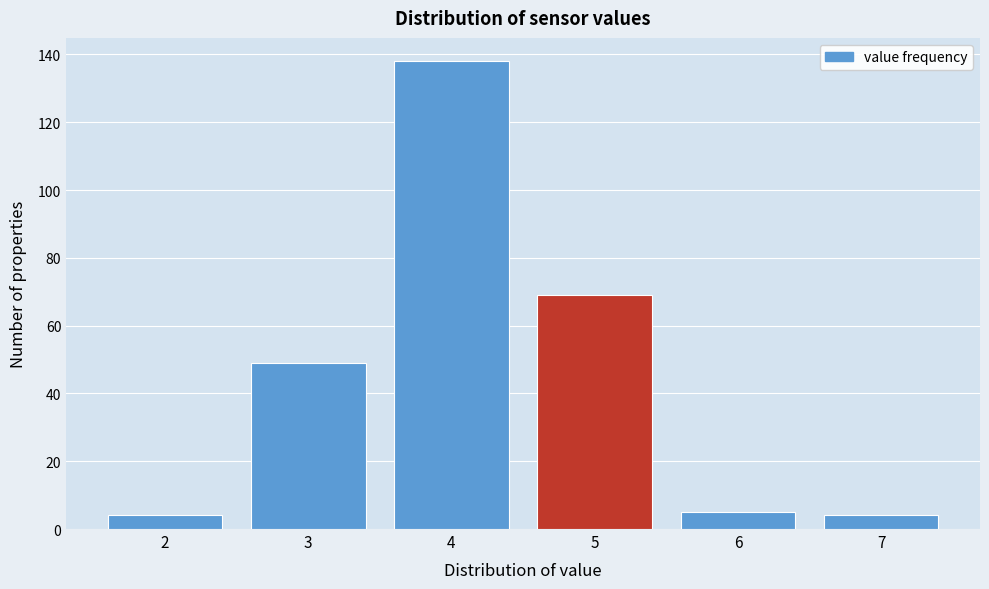

What is the height of the bar covering 3.5 to 4.5 on the x-axis? The values are not printed on the chart, so give them approximately, as read against the axis.

138